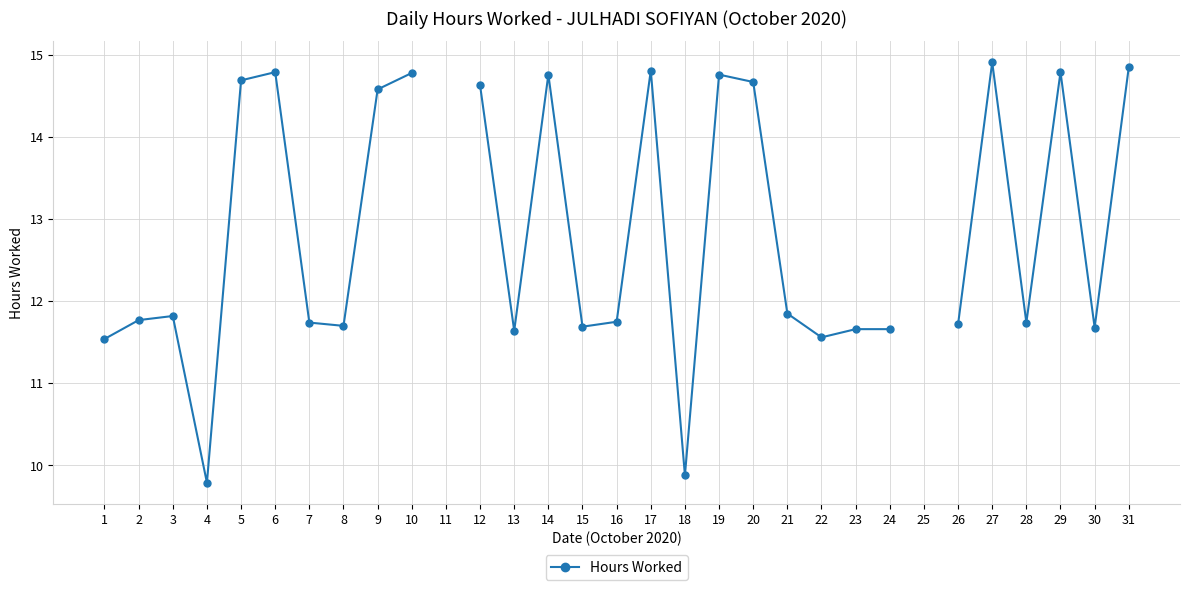

Where is the first local maximum?

3